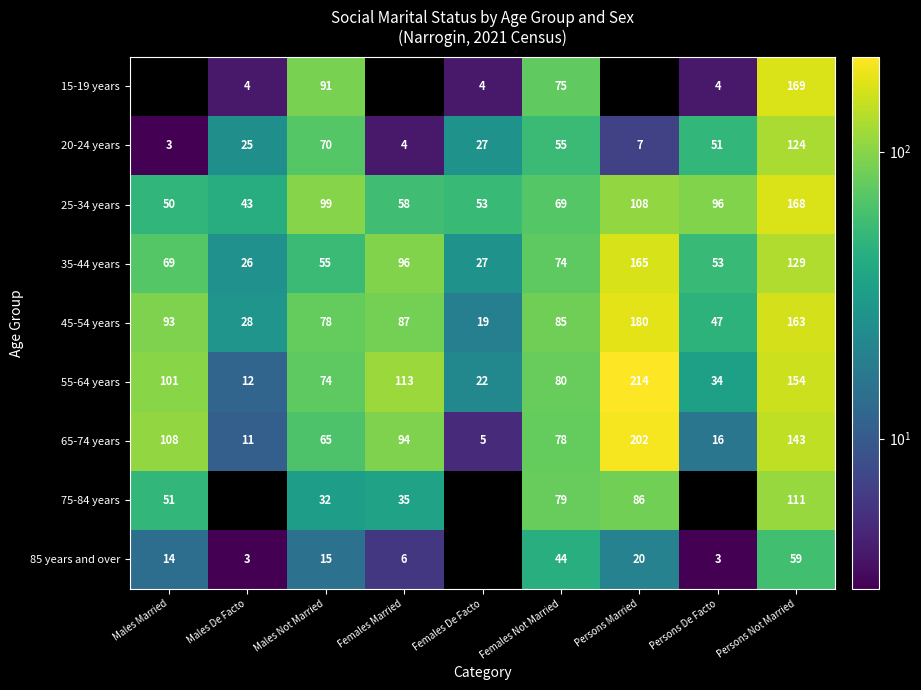

At which label does 45-54 years reach its minimum?

Females De Facto